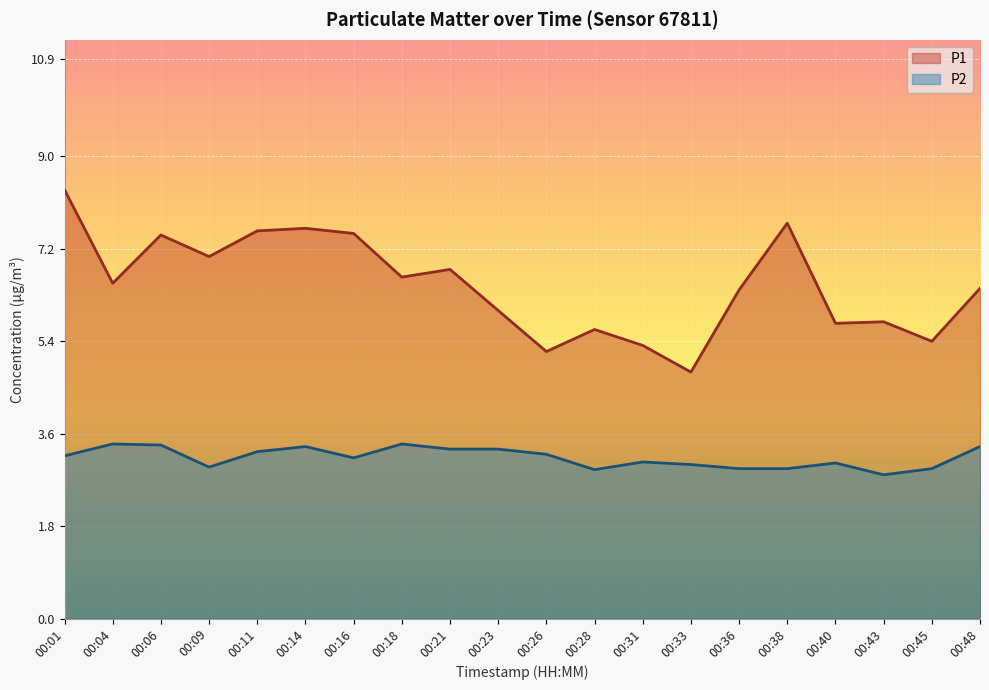

Reading left to right, transcribe all the data shown in this chart.

P1: 00:01=8.3	00:04=6.5	00:06=7.5	00:09=7.0	00:11=7.5	00:14=7.6	00:16=7.5	00:18=6.7	00:21=6.8	00:23=6.0	00:26=5.2	00:28=5.6	00:31=5.3	00:33=4.8	00:36=6.4	00:38=7.7	00:40=5.8	00:43=5.8	00:45=5.4	00:48=6.4
P2: 00:01=3.2	00:04=3.4	00:06=3.4	00:09=3.0	00:11=3.2	00:14=3.4	00:16=3.1	00:18=3.4	00:21=3.3	00:23=3.3	00:26=3.2	00:28=2.9	00:31=3.0	00:33=3.0	00:36=2.9	00:38=2.9	00:40=3.0	00:43=2.8	00:45=2.9	00:48=3.4